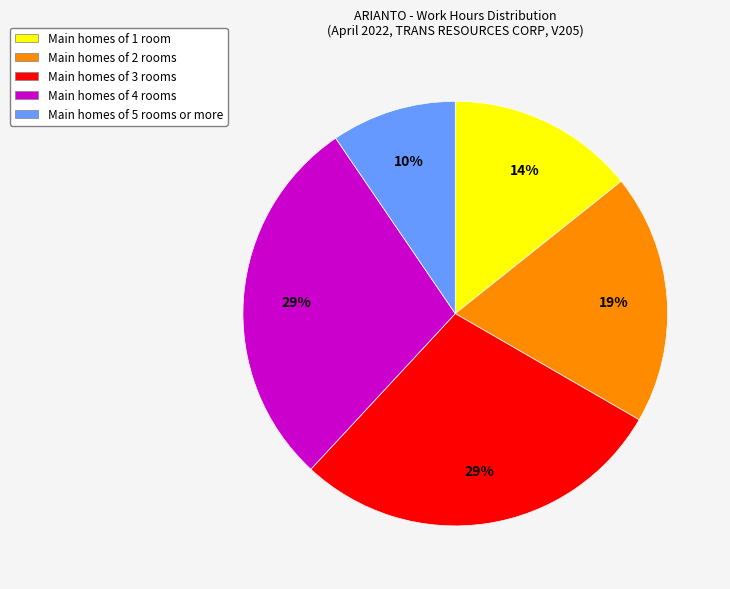

What is the ratio of the value at Main homes of 1 room to the value at Main homes of 3 rooms?

0.5